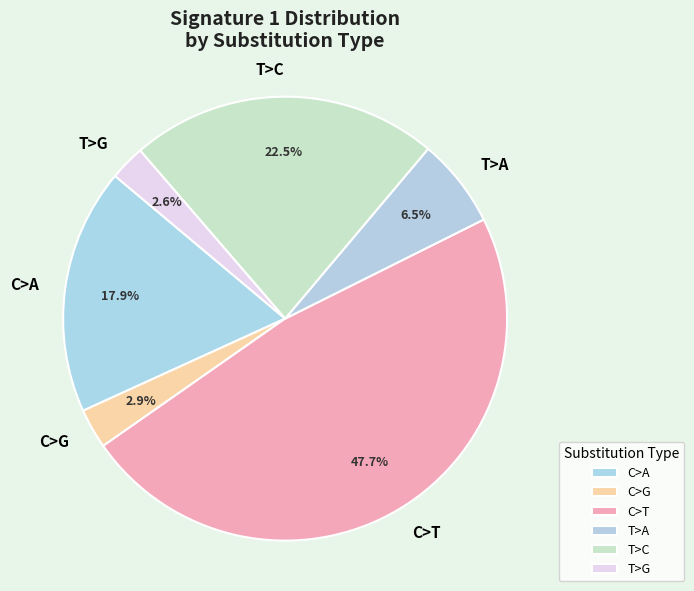

Is C>A the majority of the pie?

No